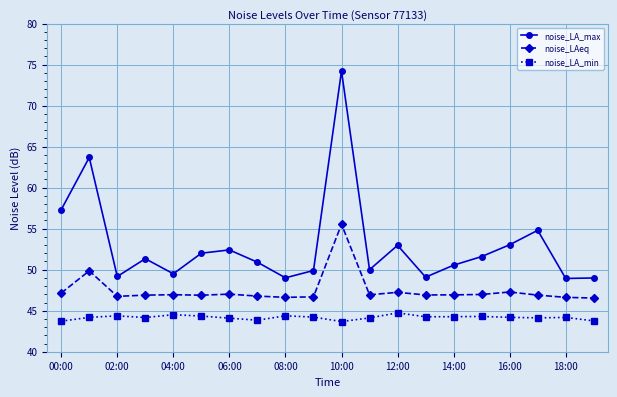

True or false: noise_LA_max has more than 0 interior local peaks.

True